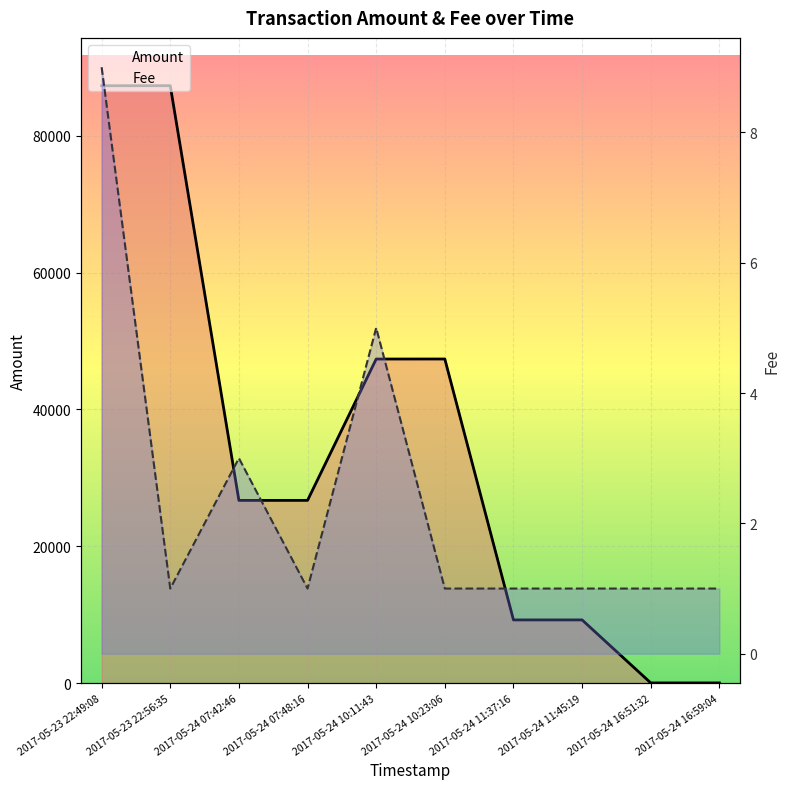

Between 2017-05-24 10:23:06 and 2017-05-24 07:42:46, which is larger?

2017-05-24 10:23:06